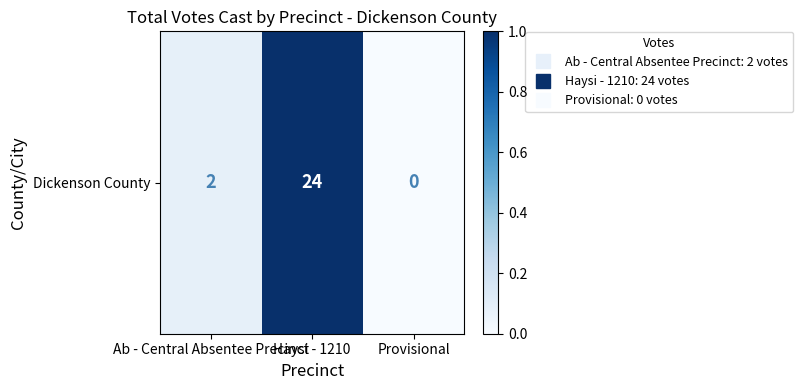

List the labels in order of value, smallest first.

Provisional, Ab - Central Absentee Precinct, Haysi - 1210